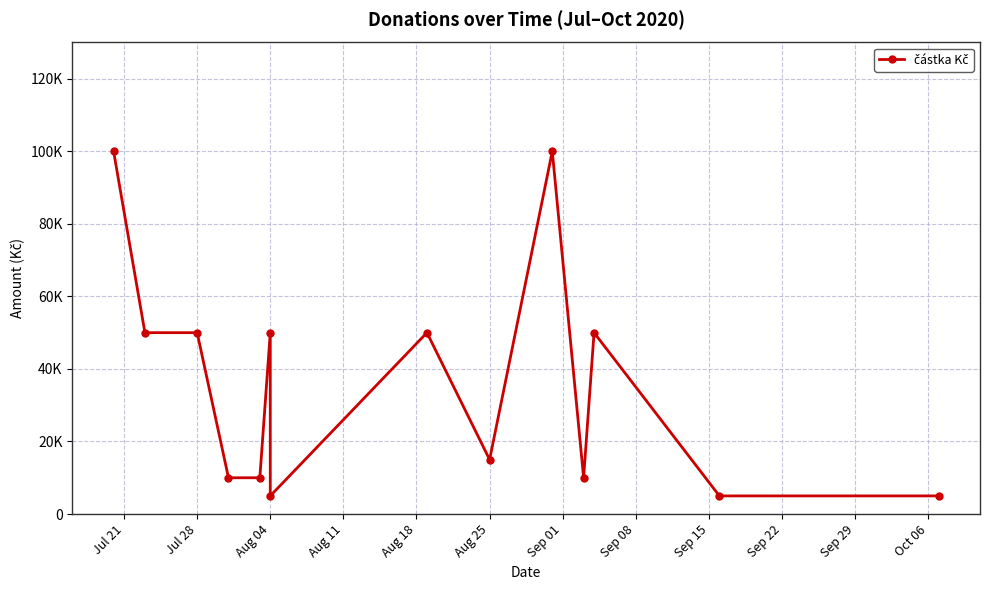

True or false: the data has more than 2 interior local peaks.

True